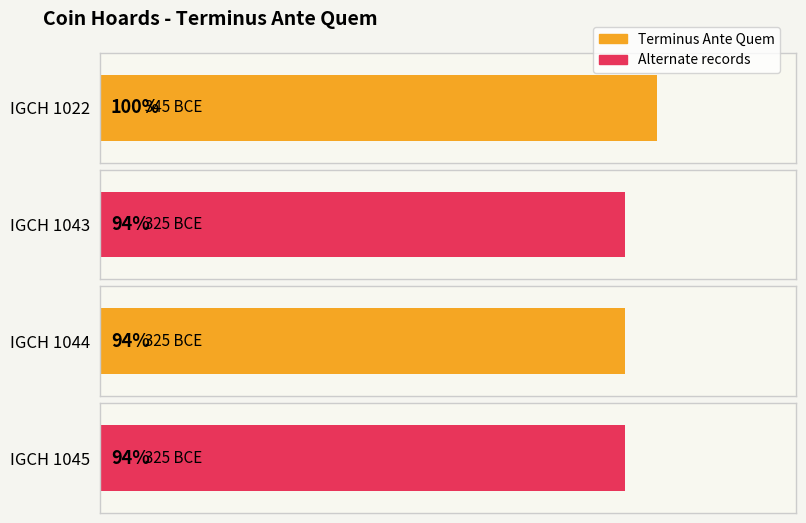

What is the value of the 4th bar from the left?

-325